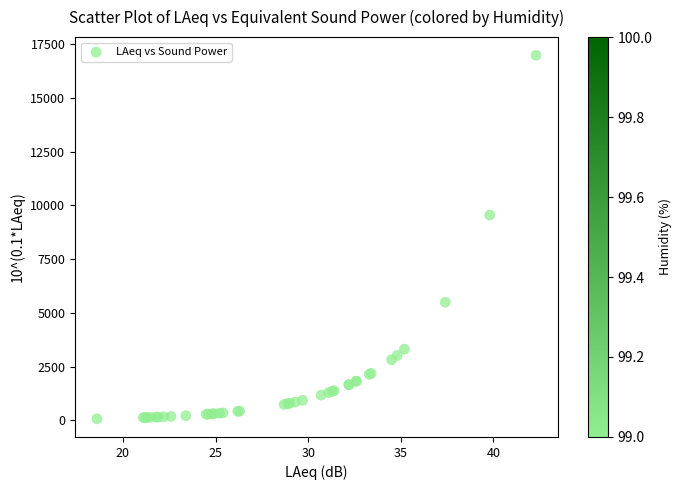

What Y value in the scatter plot is closest to 8527?

9549.9